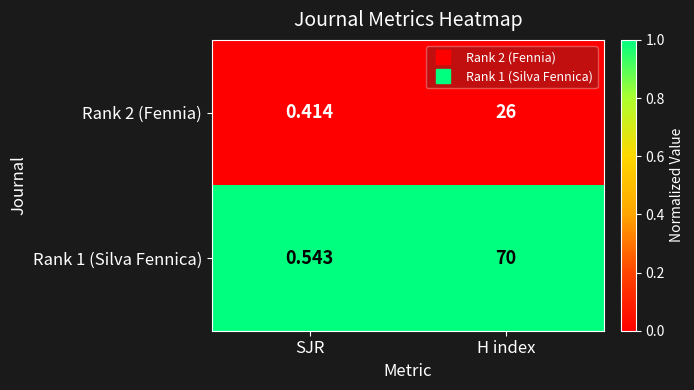

List the series in order of their overall mean, lowest first.

Rank 2 (Fennia), Rank 1 (Silva Fennica)